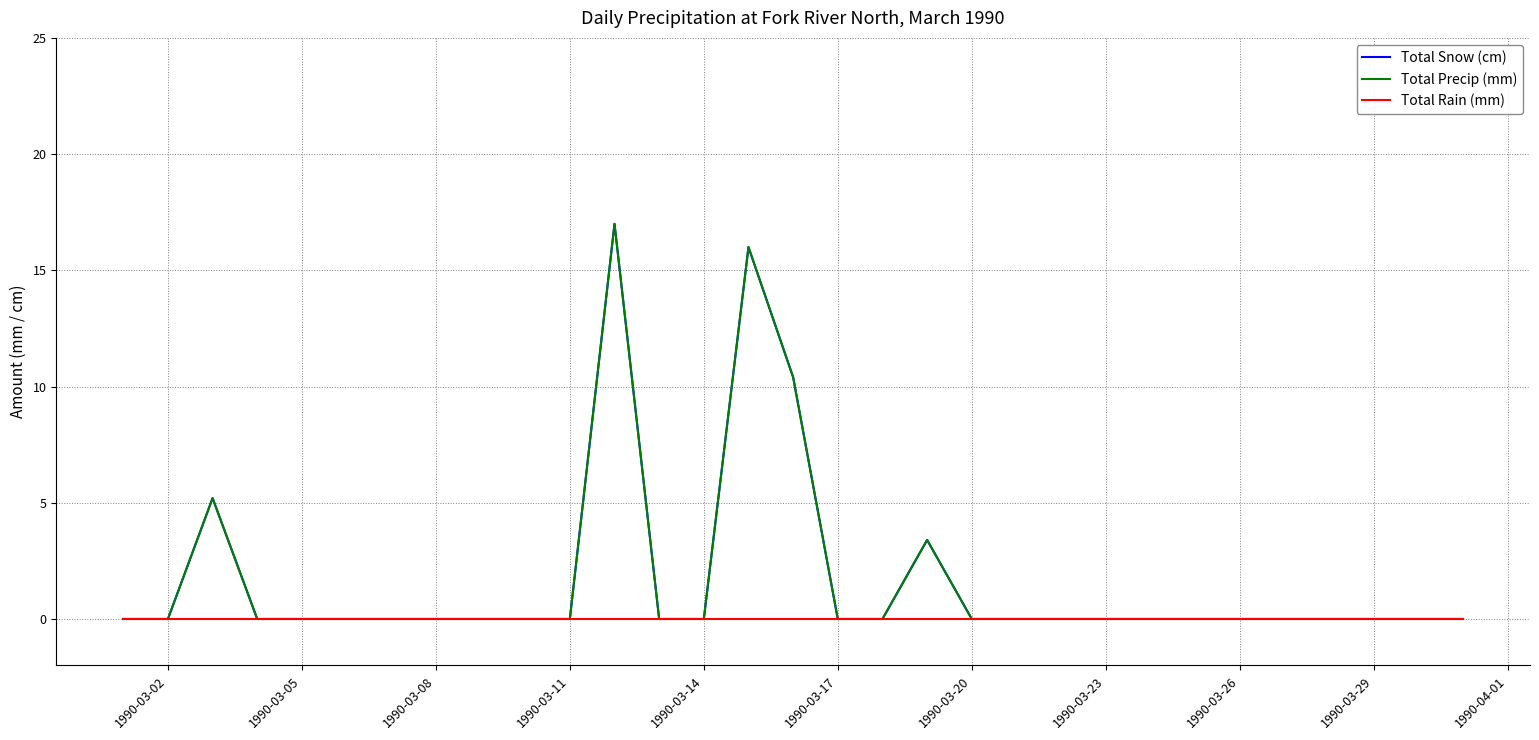

Does the chart display data point markers on the line(s)?

No